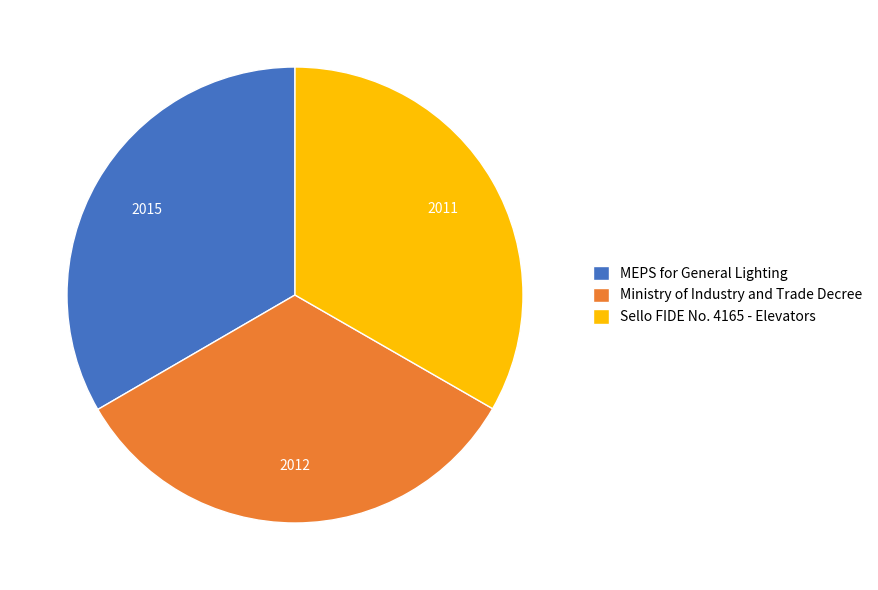

Do Ministry of Industry and Trade Decree and Sello FIDE No. 4165 - Elevators together represent more than half of the pie?

Yes